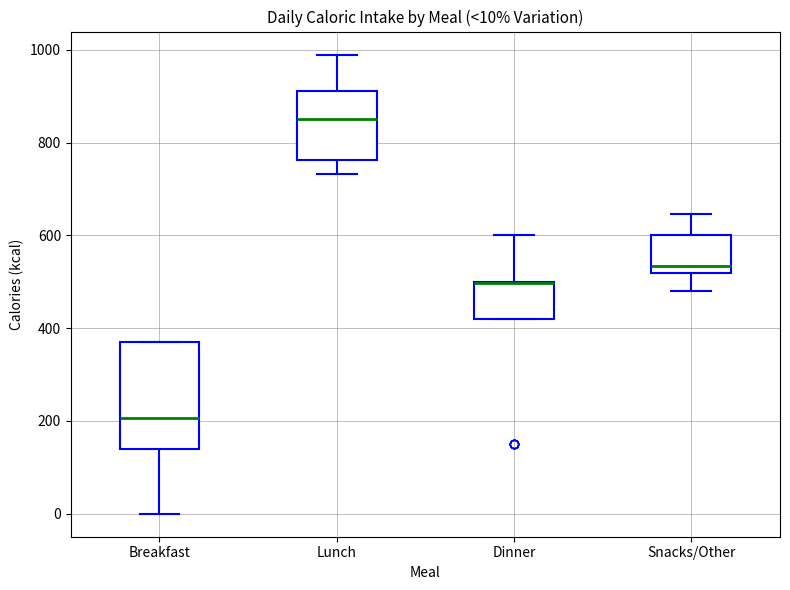

Comparing the boxes themselves (not the whiskers), which one is the tallest?

Breakfast